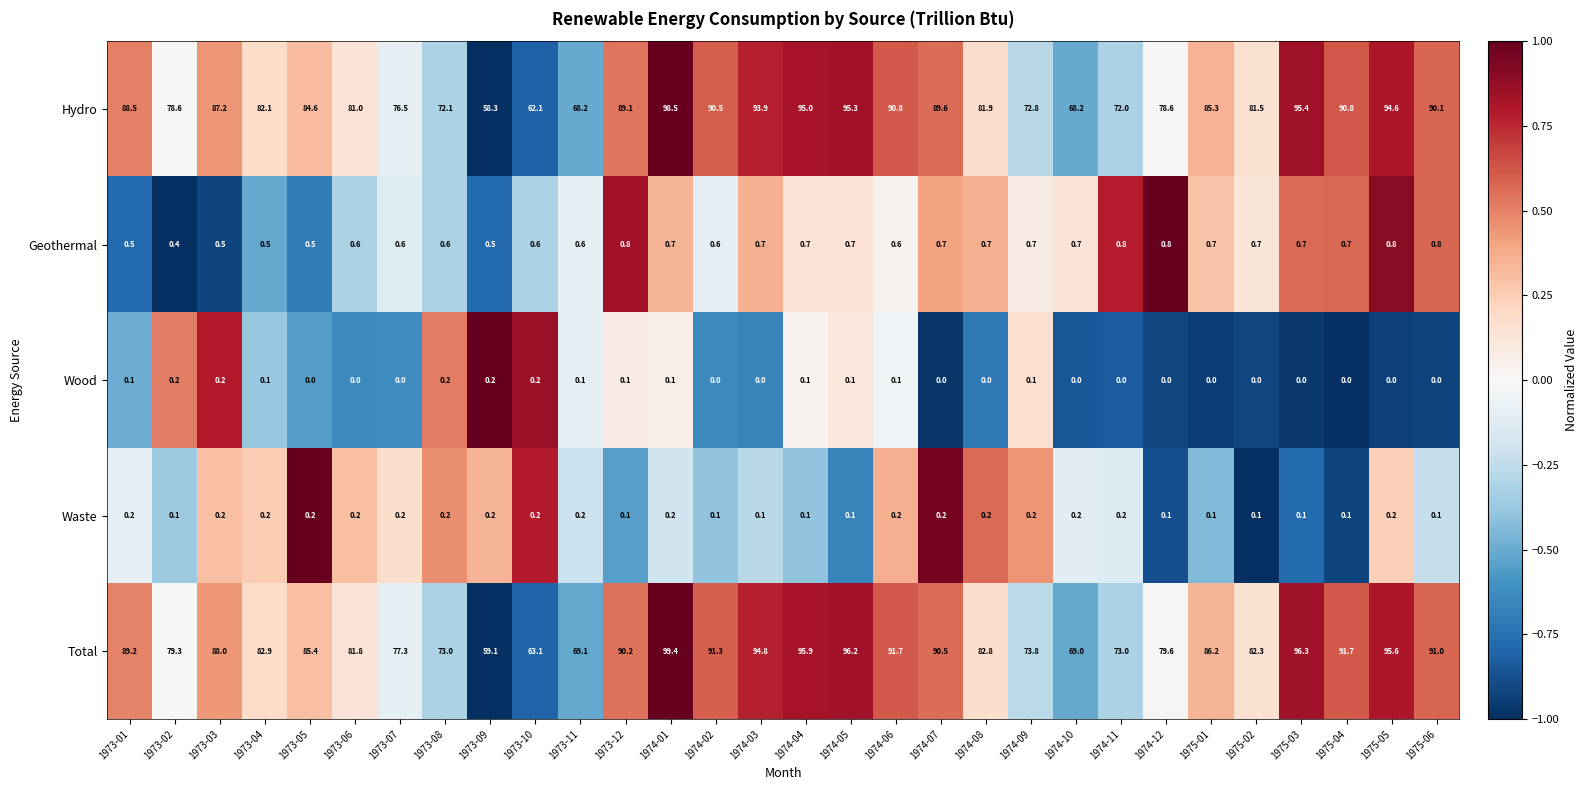

Which series has the largest total across all categories?

Total